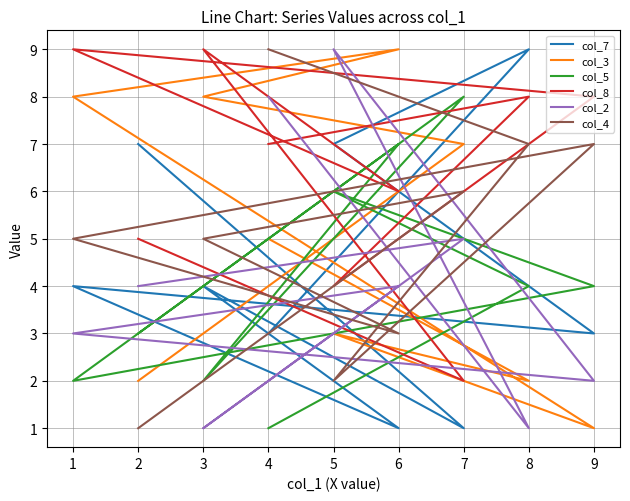

Is the value of col_7 at 9 greater than the value of col_8 at 6?

No